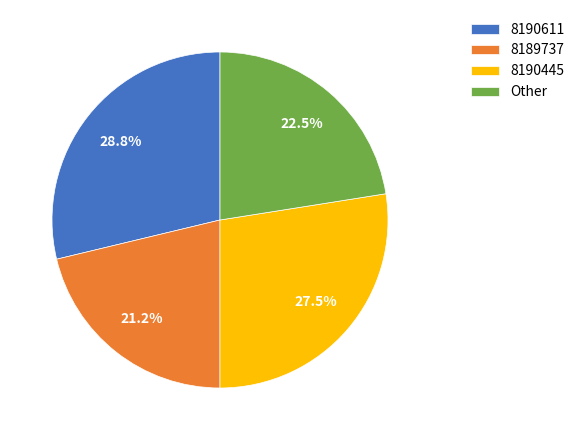

Is there a majority slice in this chart?

No